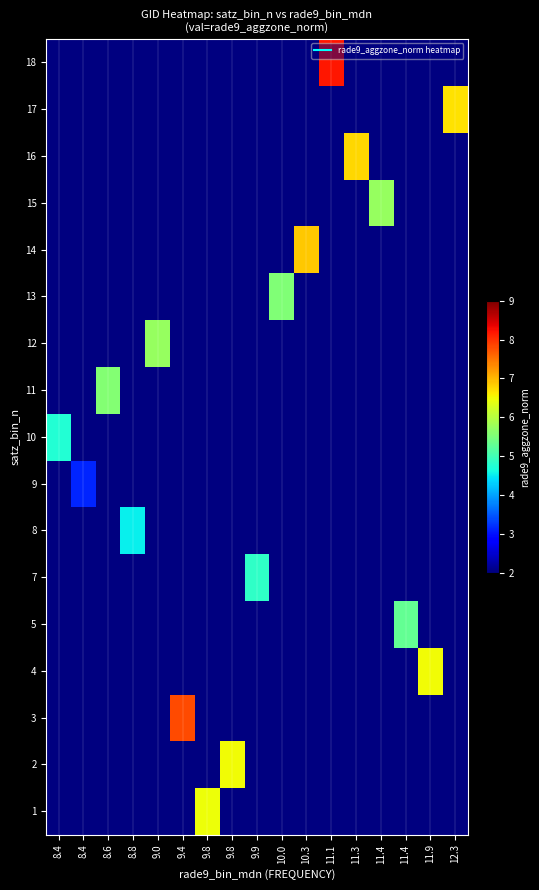

What is the minimum value shown in the chart?

3.1